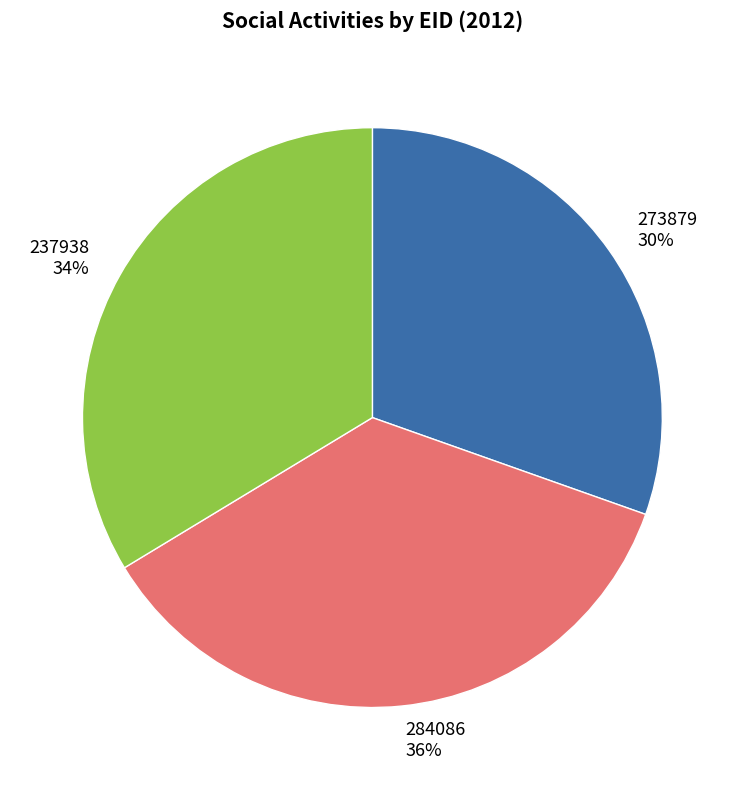

Count the number of slices in the pie.

3